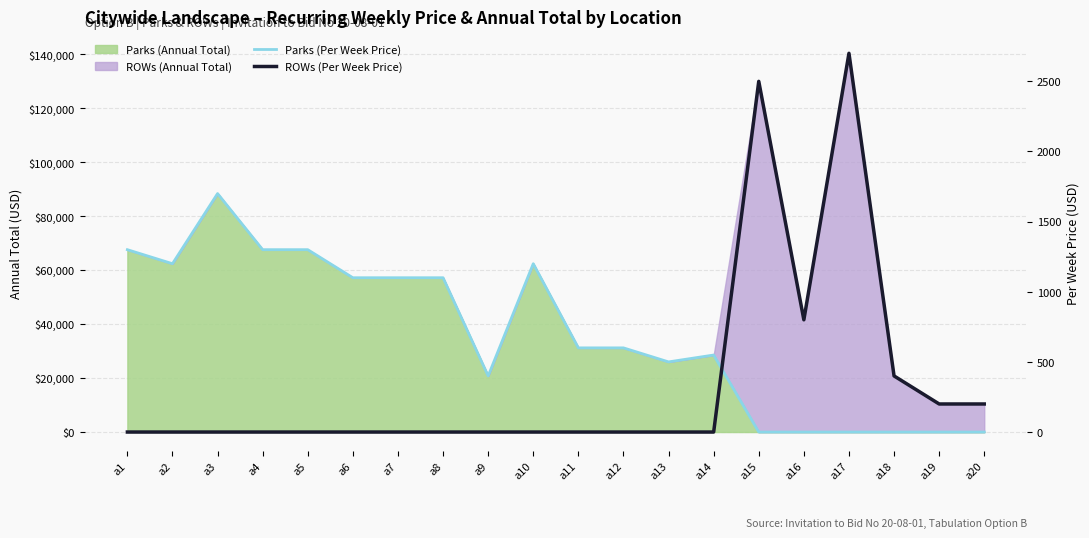

Which label corresponds to the smallest value in the chart?

a15